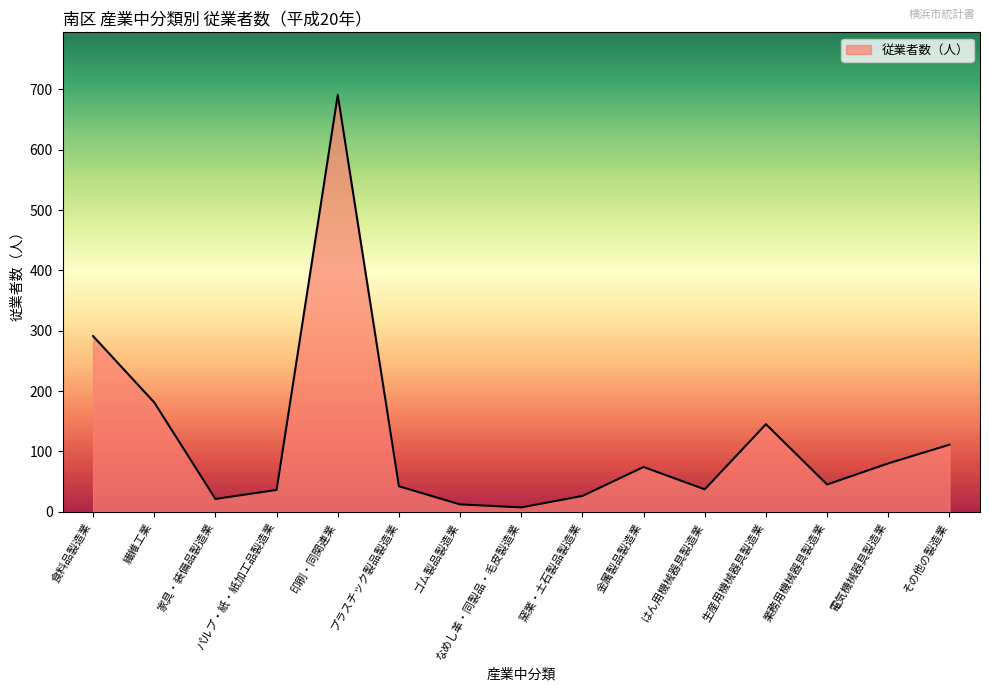

The chart shows a value of 80 at 電気機械器具製造業. True or false?

True